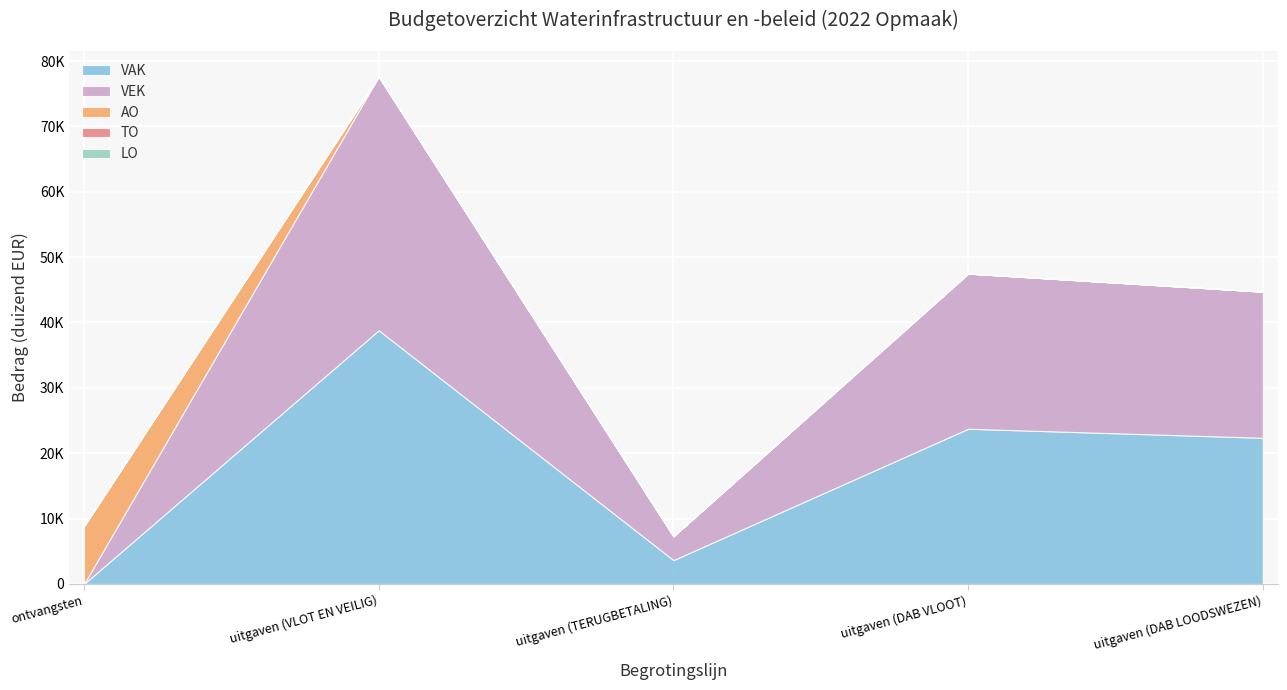

Where is the first local maximum for VAK?

uitgaven (VLOT EN VEILIG)